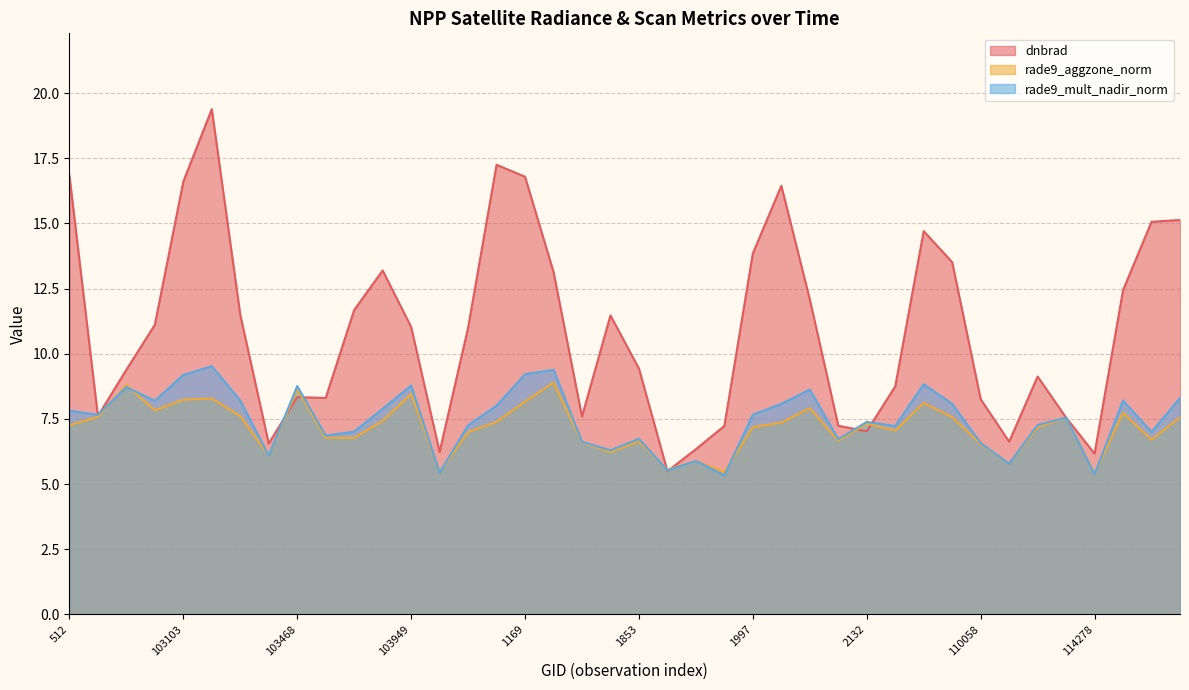

Is the value of rade9_aggzone_norm at 1853 greater than the value of rade9_mult_nadir_norm at 108832?

No